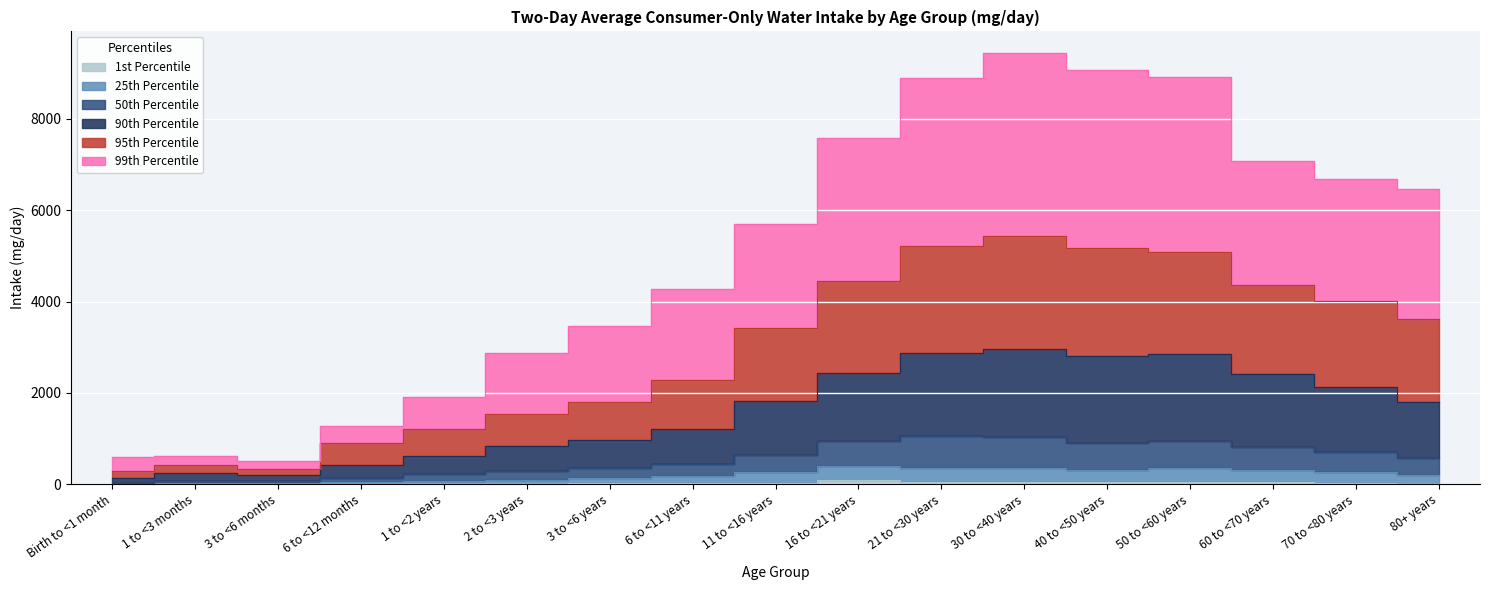

At which category does 95th Percentile reach its first local valley?

3 to <6 months